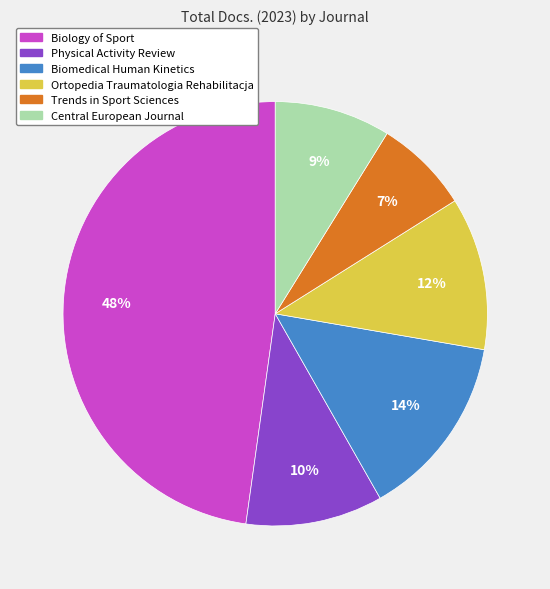

To the nearest percent, what is the average slice percentage?

17%